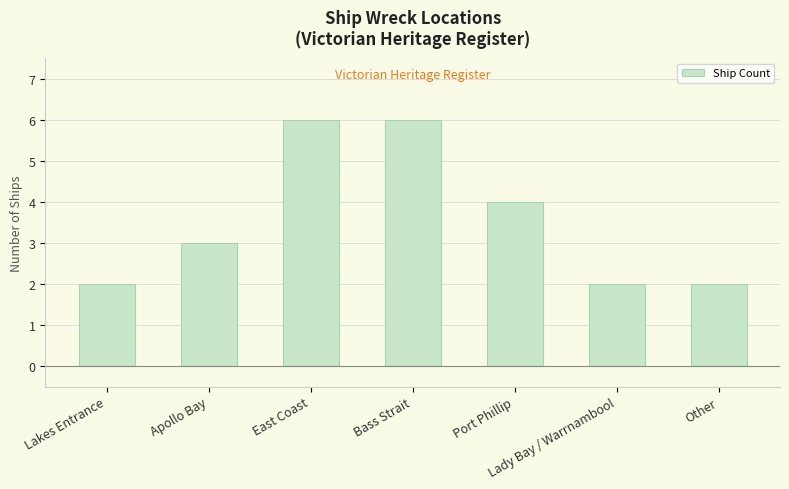

Reading left to right, transcribe all the data shown in this chart.

Lakes Entrance=2	Apollo Bay=3	East Coast=6	Bass Strait=6	Port Phillip=4	Lady Bay / Warrnambool=2	Other=2